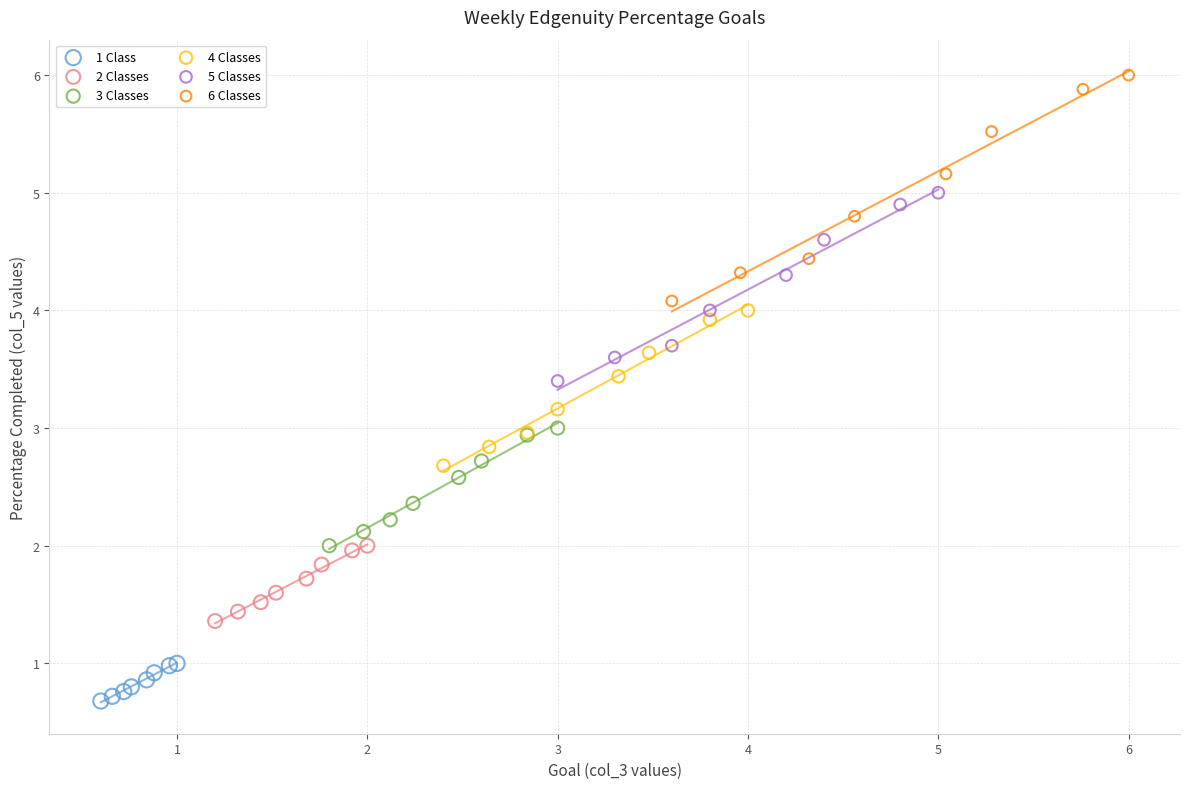

Which series has the widest spread of Y values?

6 Classes